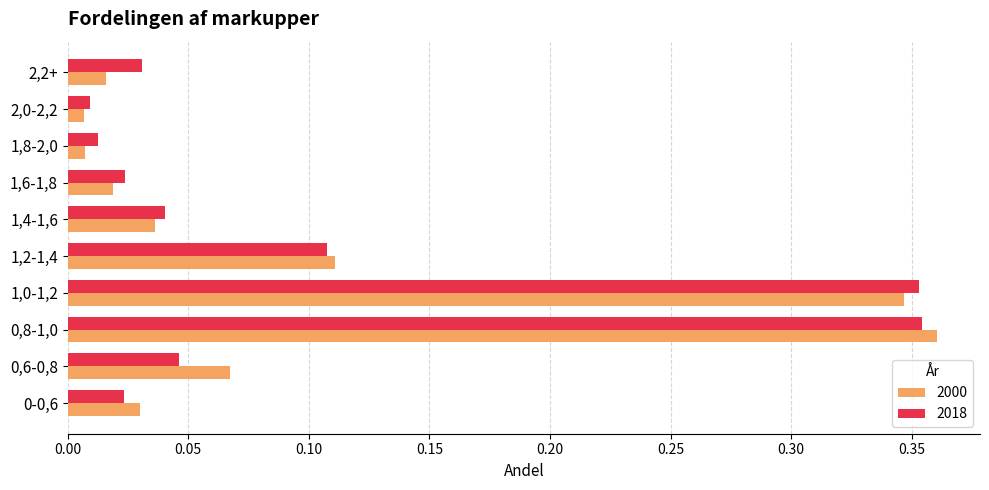

Between 0,6-0,8 and 0,8-1,0, which series saw the biggest shift?

2018